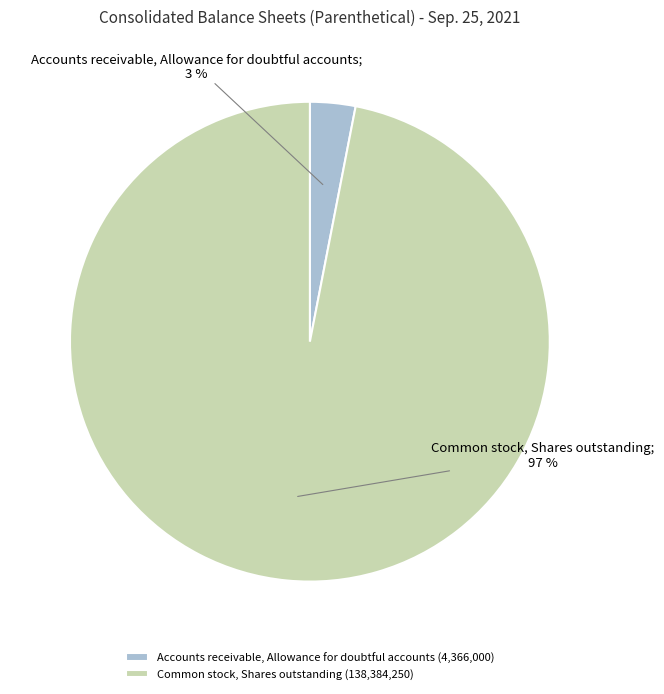

Which category has the biggest portion of the pie?

Common stock, Shares outstanding